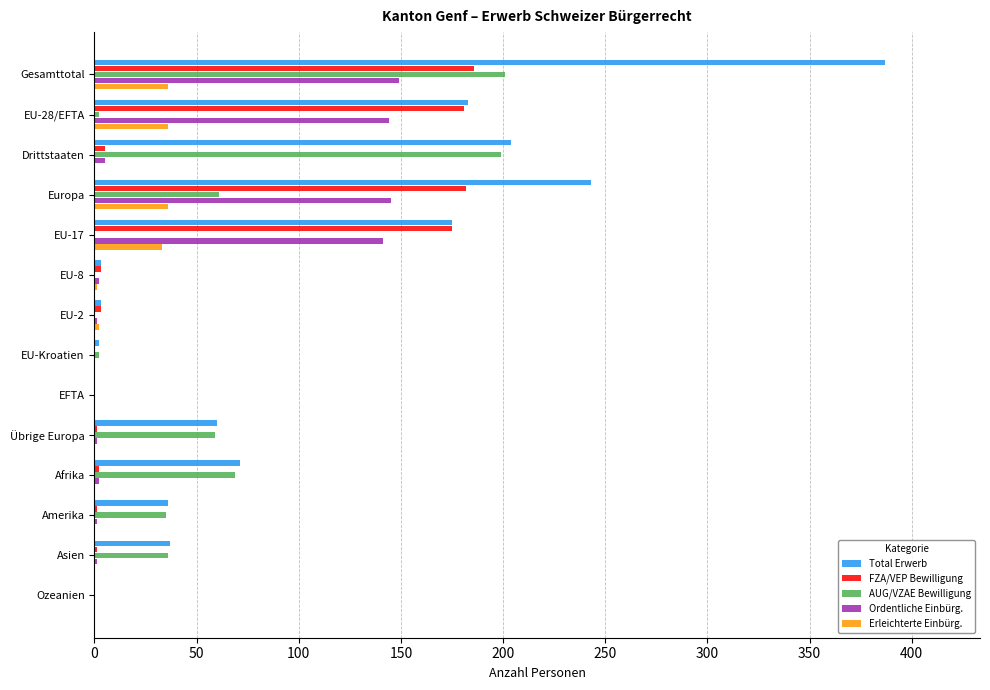

True or false: AUG/VZAE Bewilligung has a value of 59 at Übrige Europa.

True